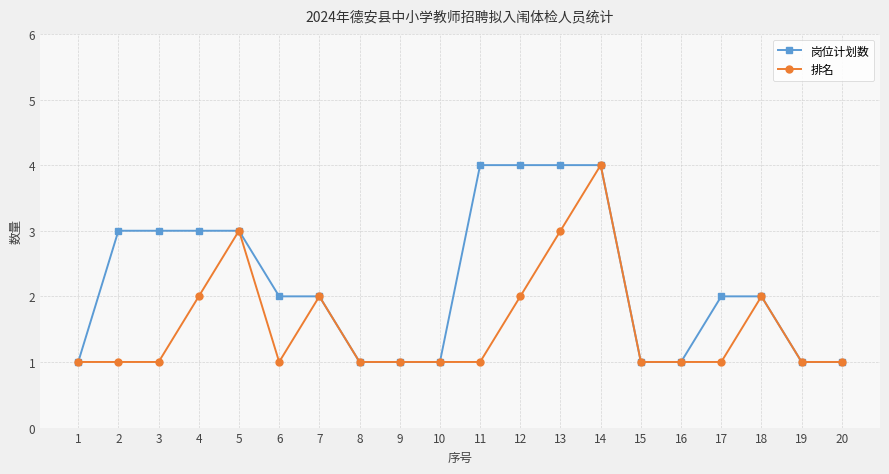

Reading left to right, list all the values displayed in this chart.

岗位计划数: 1	3	3	3	3	2	2	1	1	1	4	4	4	4	1	1	2	2	1	1
排名: 1	1	1	2	3	1	2	1	1	1	1	2	3	4	1	1	1	2	1	1